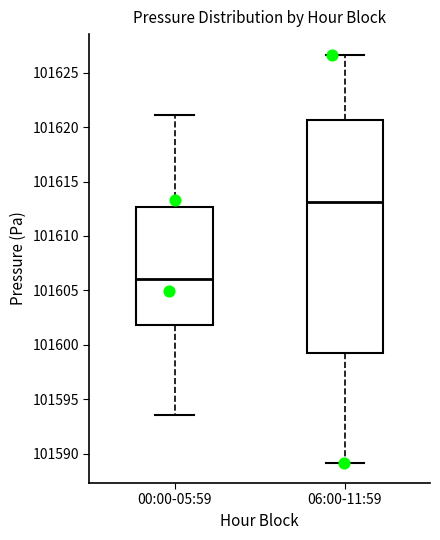

Reading left to right, read every box against the y-axis: the position of its median line, the range the box covers, and the ends of its whiskers. The values are not printed on the chart, so give them approximately, as read against the axis.

00:00-05:59: median 101606.0, box 101602.0 to 101612.5, whiskers 101593.5 to 101621.0
06:00-11:59: median 101613.0, box 101599.0 to 101620.5, whiskers 101589.0 to 101626.5